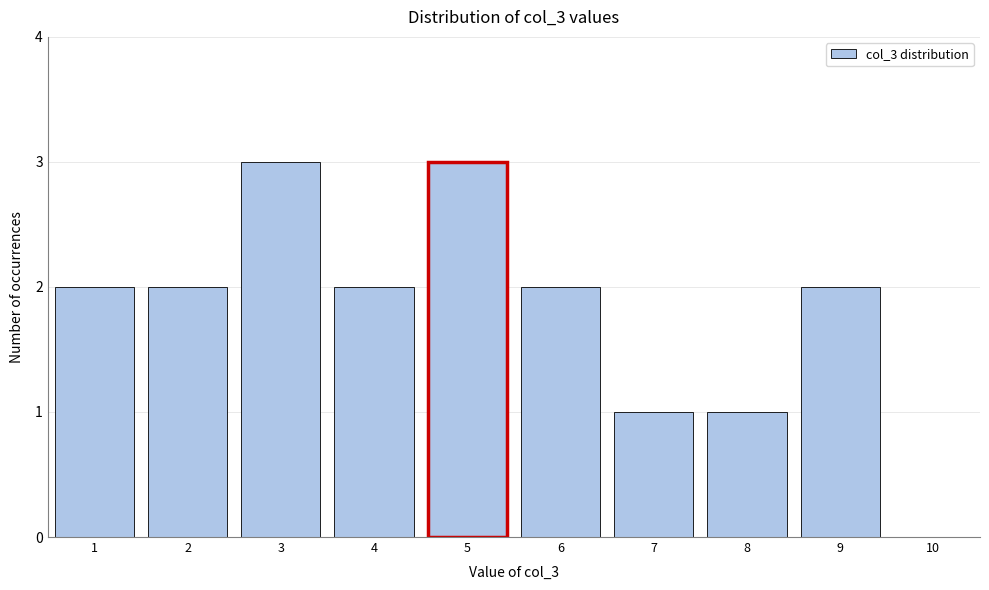

What is the height of the bar covering 8.5 to 9.5 on the x-axis? The values are not printed on the chart, so give them approximately, as read against the axis.

2